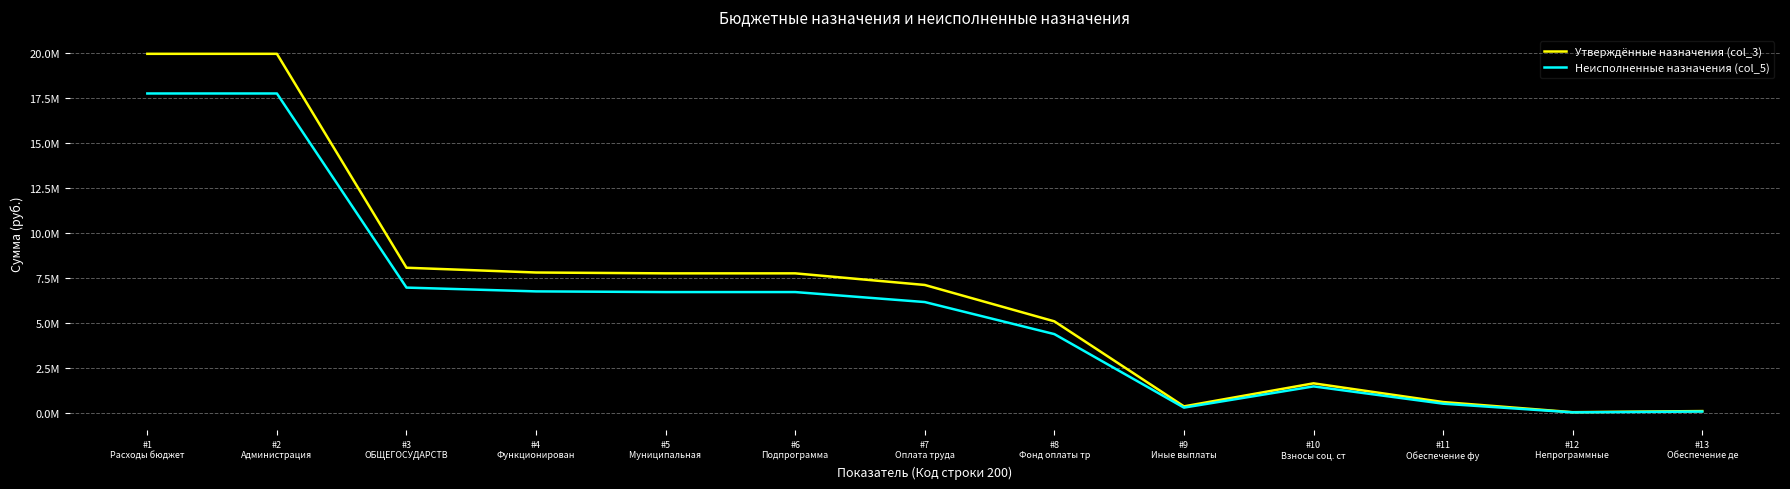

At which label does Утверждённые назначения (col_3) first exceed 7113700?

#1
Расходы бюджет